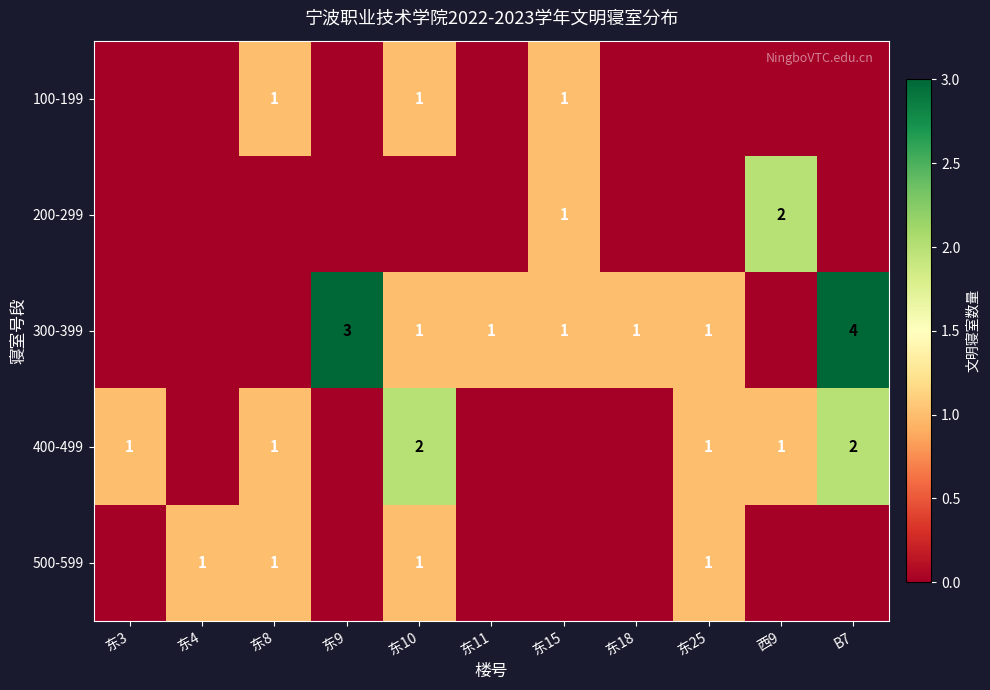

The 300-399 series shows 2 at 东11. True or false?

False